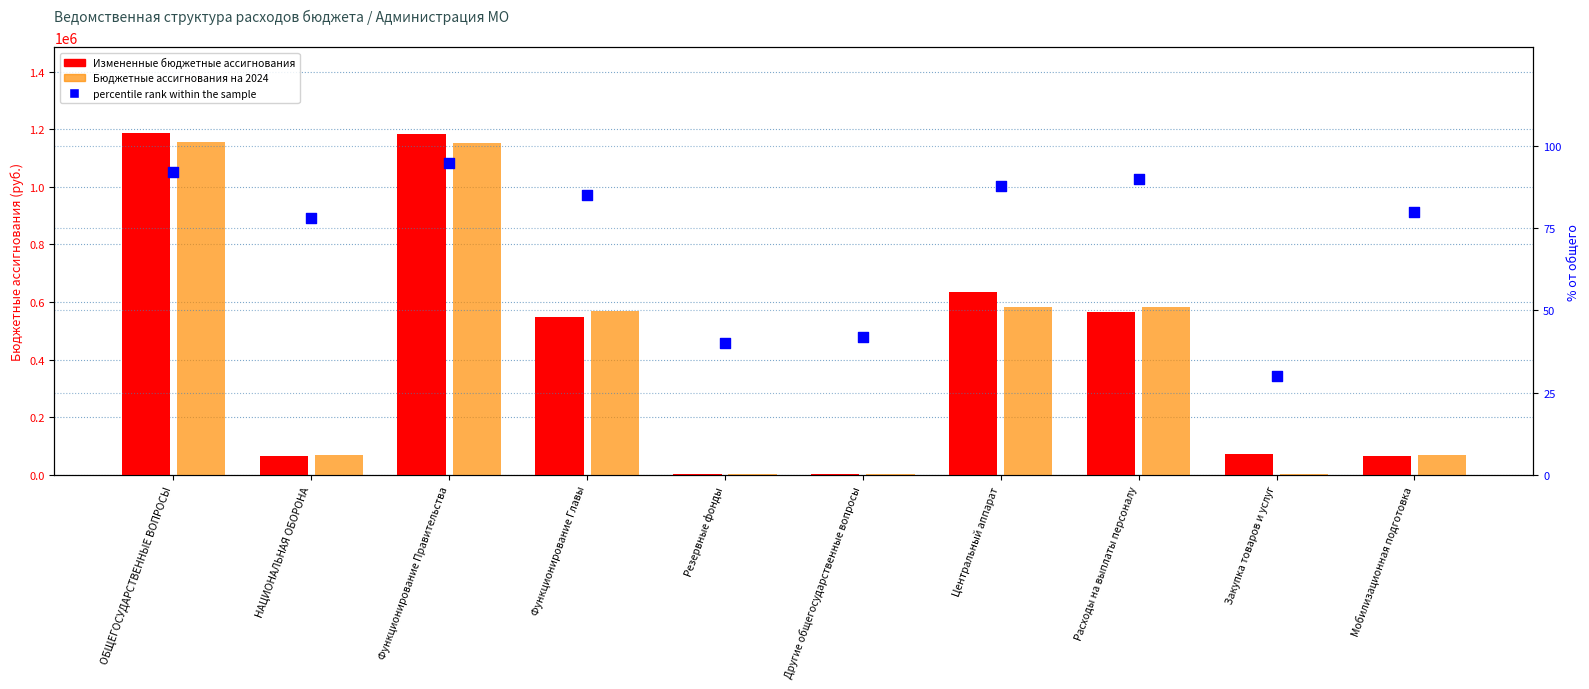

Which series contains the lowest Y value?

percentile rank within the sample